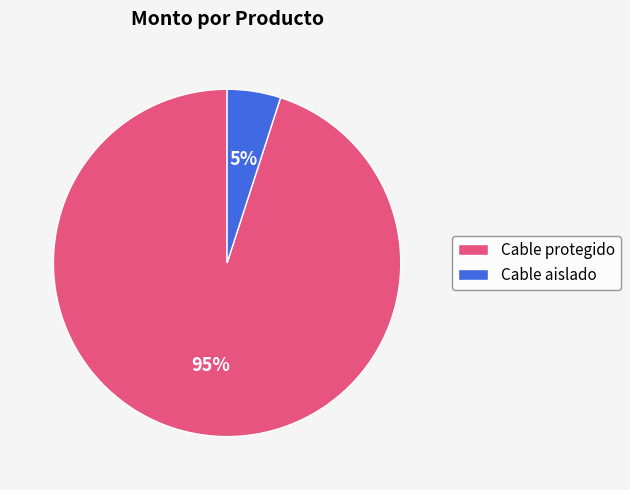

Count the number of slices in the pie.

2